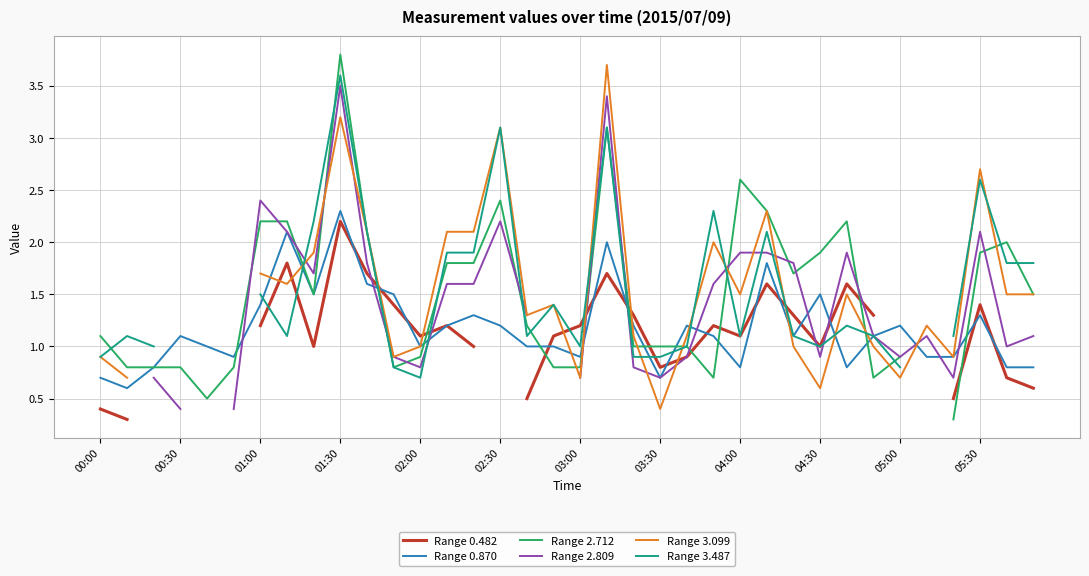

The Range 0.870 series shows 1.2 at 01:30. True or false?

False